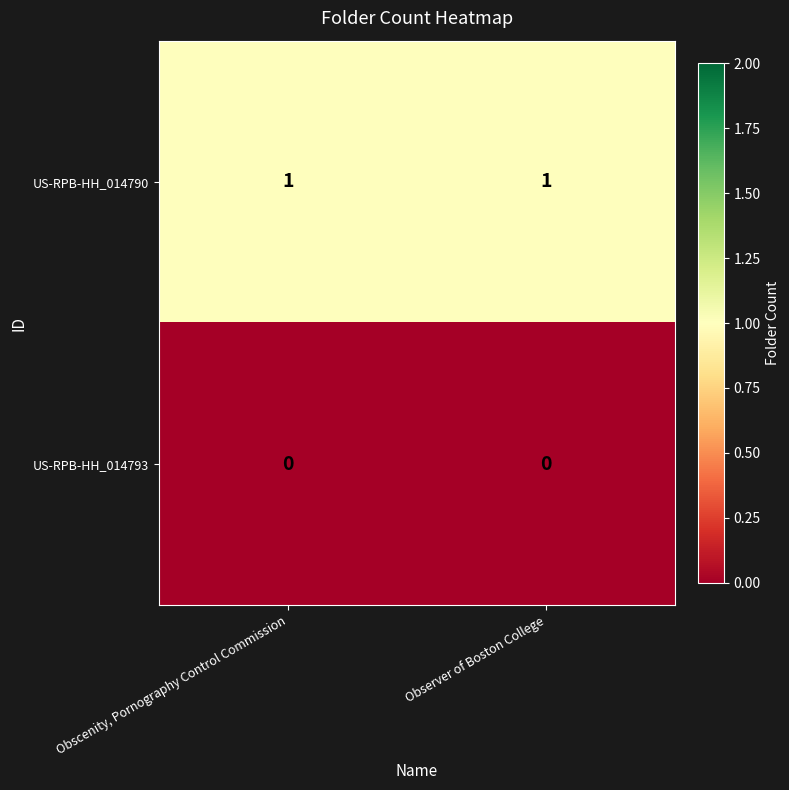

At Observer of Boston College, list the series in order from smallest to largest.

US-RPB-HH_014793, US-RPB-HH_014790